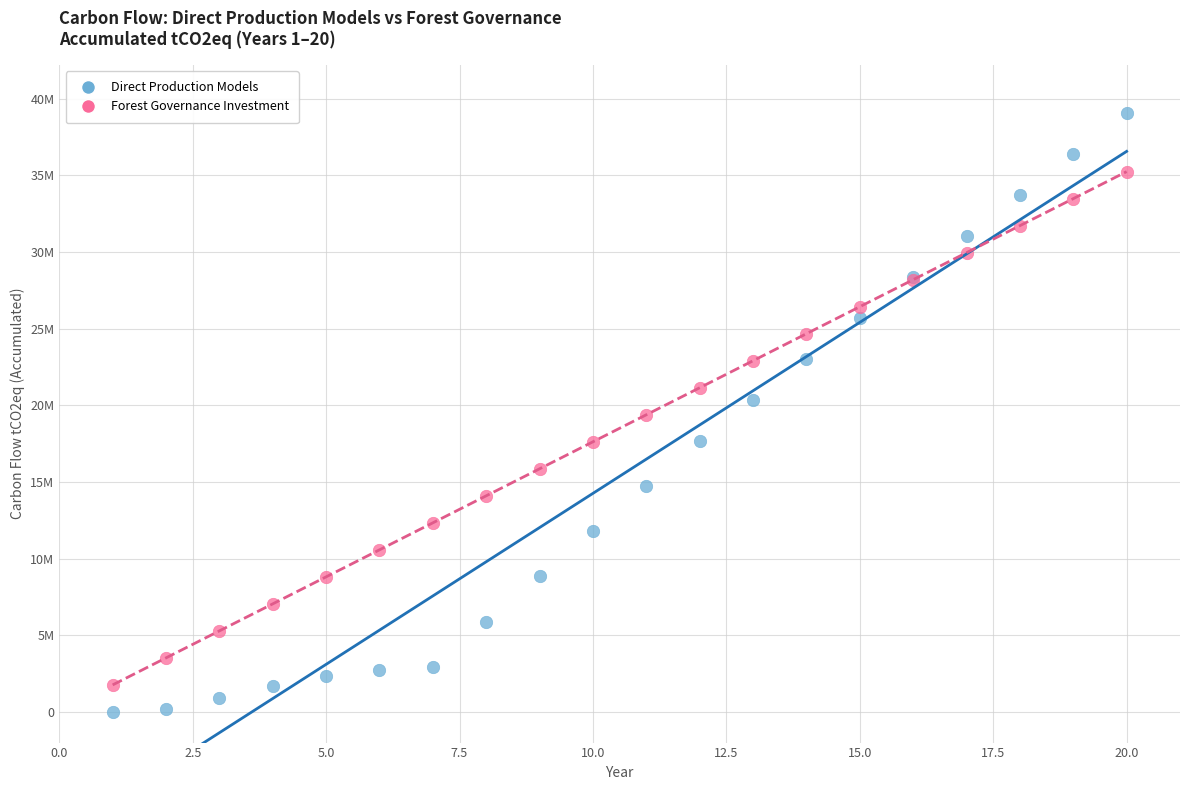

What are all the series names shown in the legend?

Direct Production Models, Forest Governance Investment